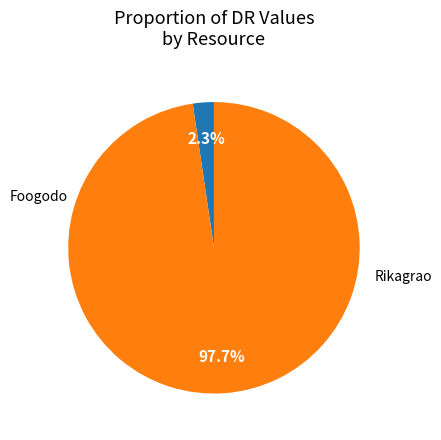

Does any single category account for the majority?

Yes